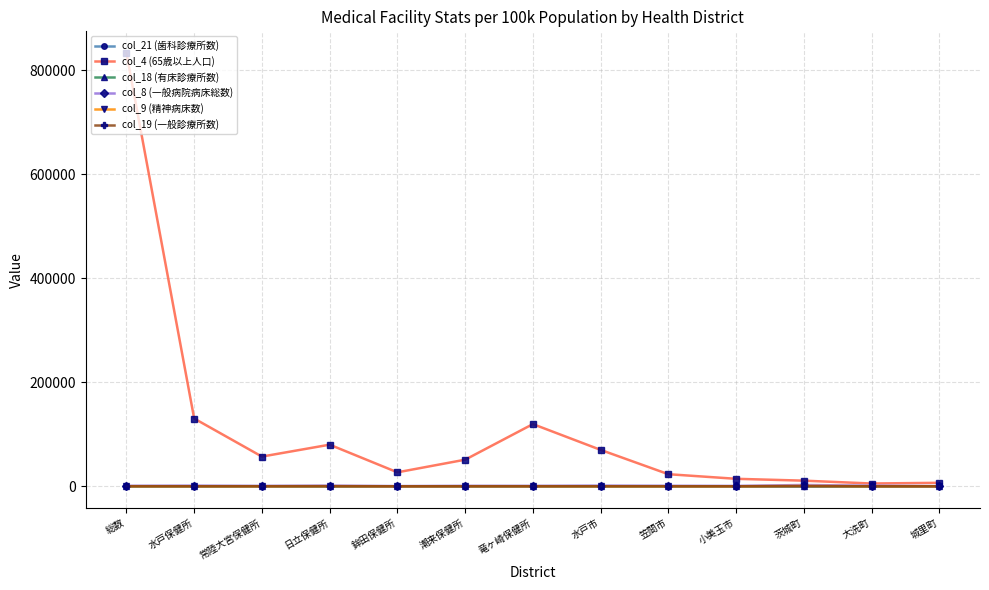

Which series has the largest total across all categories?

col_4 (65歳以上人口)